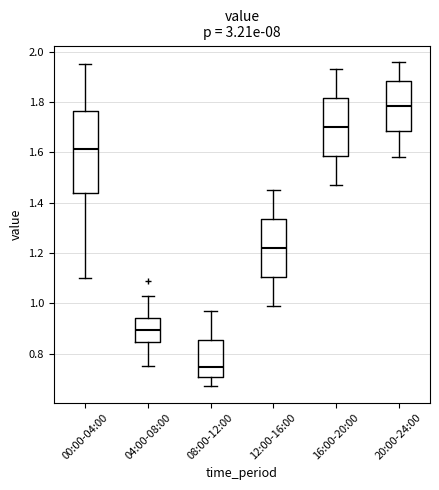

Where does the median line of the box for 08:00-12:00 sit on the y-axis? The values are not printed on the chart, so give them approximately, as read against the axis.

0.74